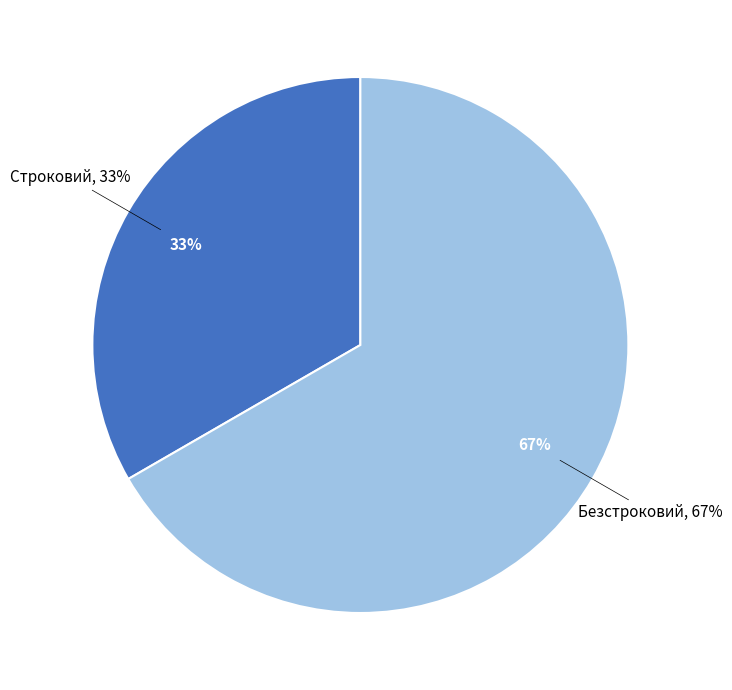

How many segments does this pie chart have?

2